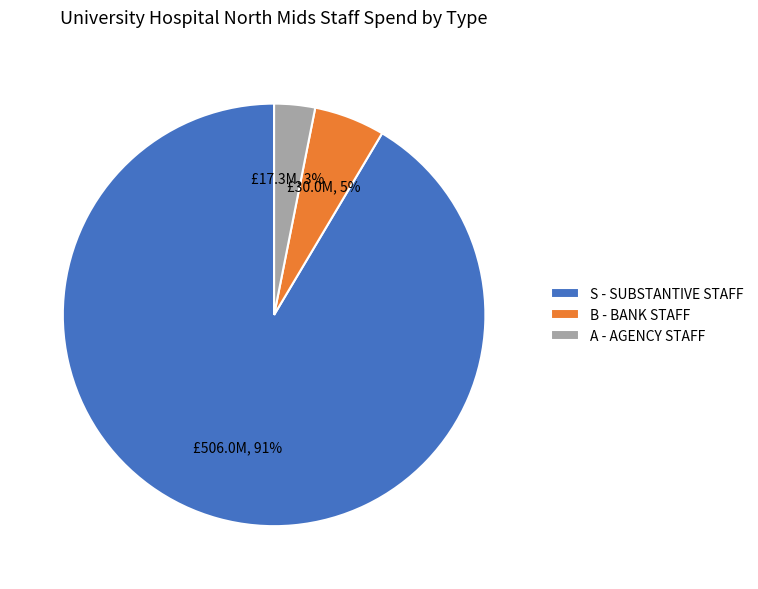

How many slices are in this pie chart?

3